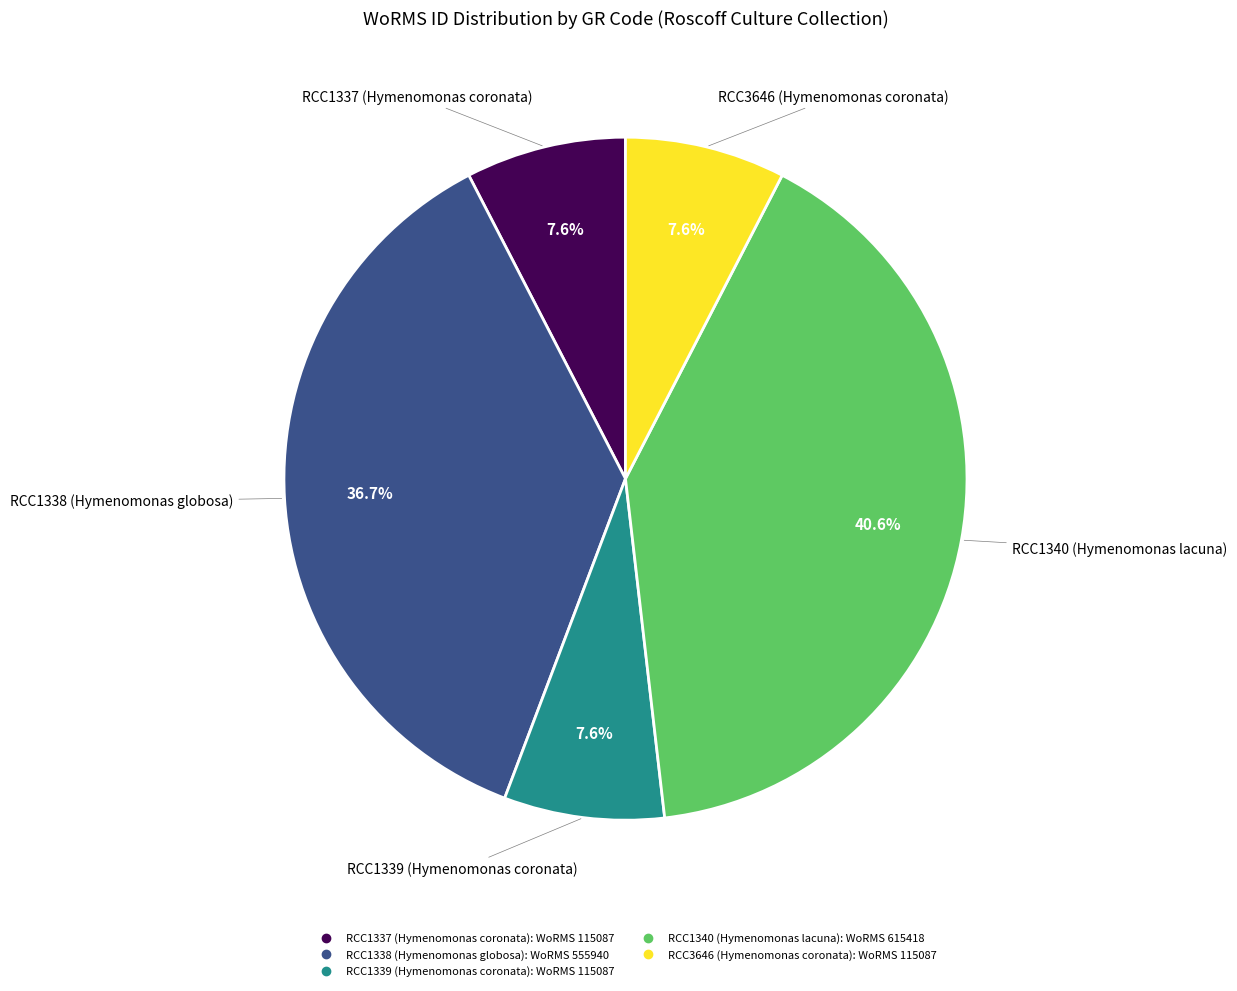

Which slice is the largest?

RCC1340 (Hymenomonas lacuna)